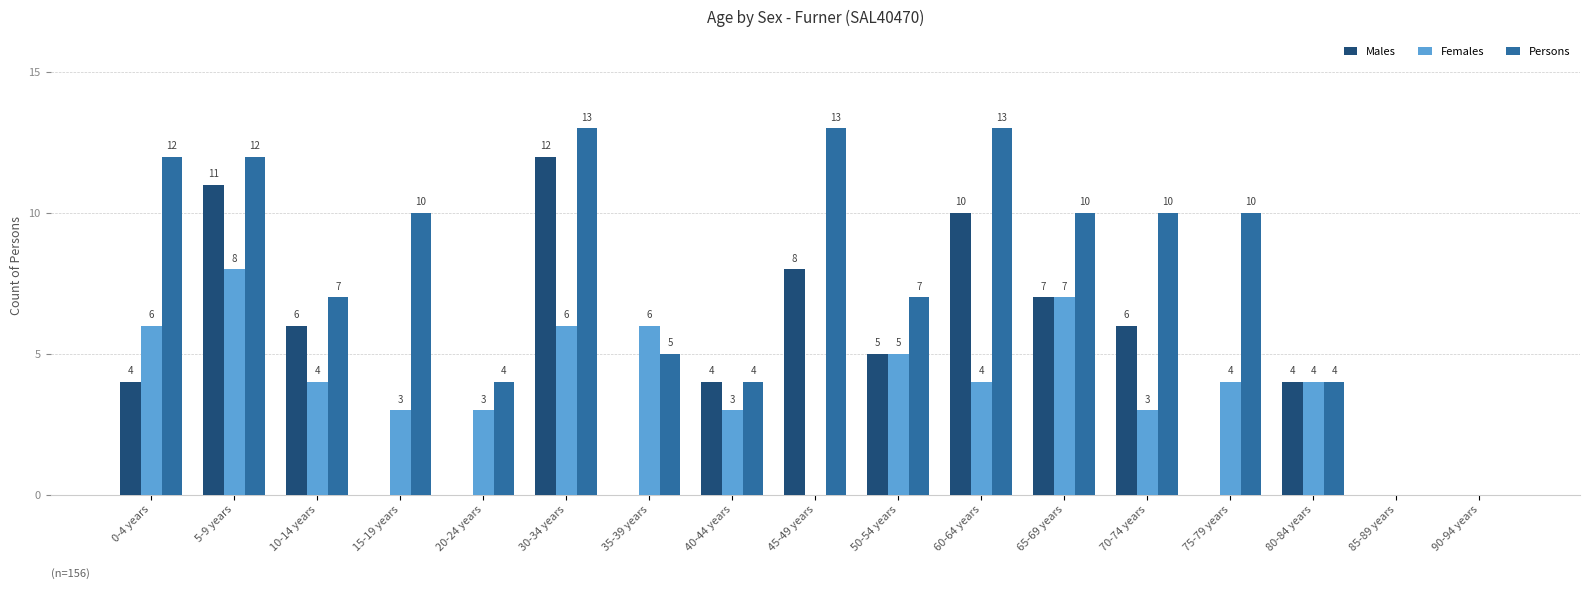

Does the chart contain stacked bars?

No